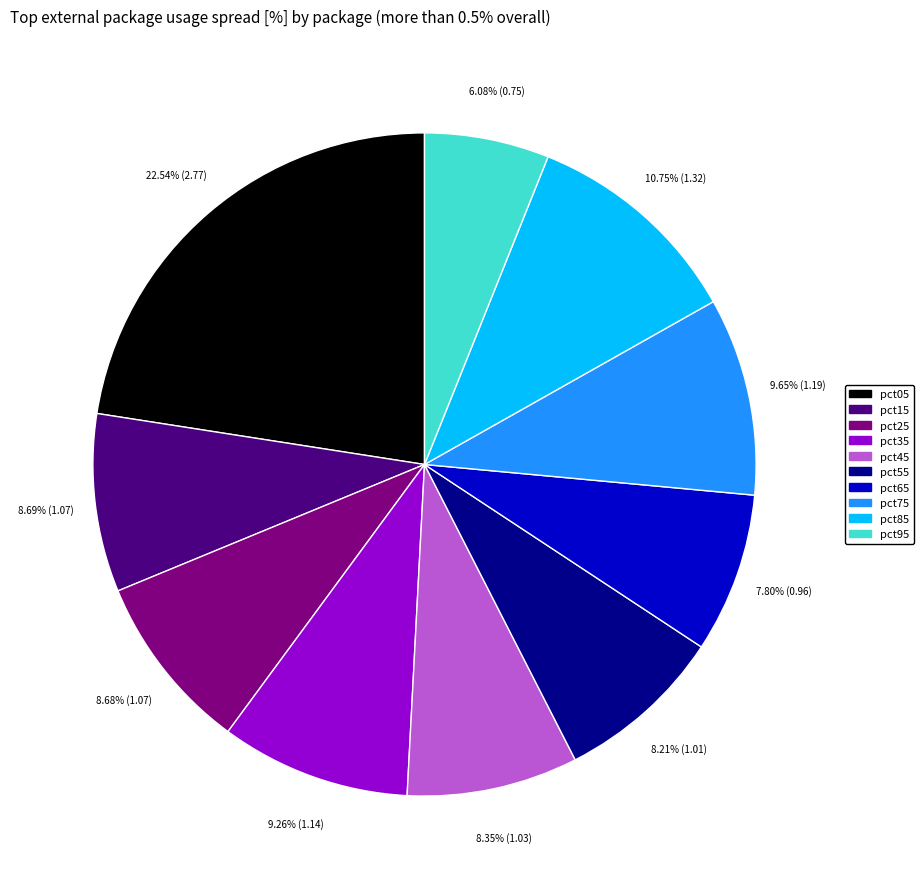

True or false: pct45 accounts for 16% of the total.

False